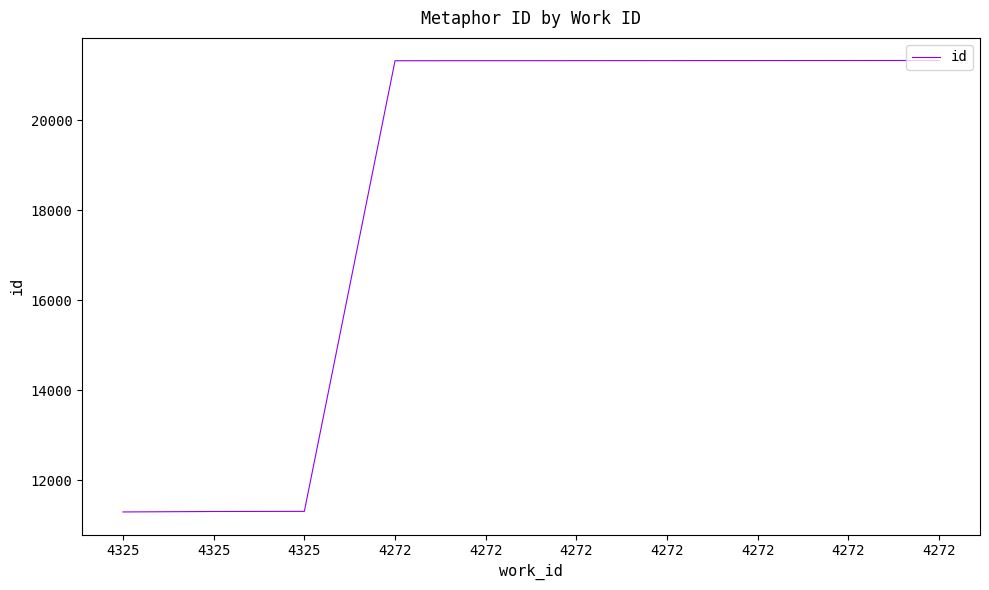

Which has a higher value, 4272 or 4272?

4272